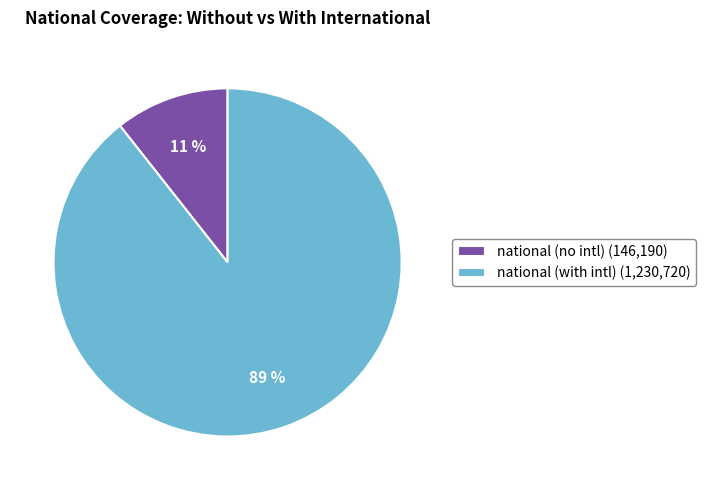

Which slice is the largest?

national (with intl) (1,230,720)